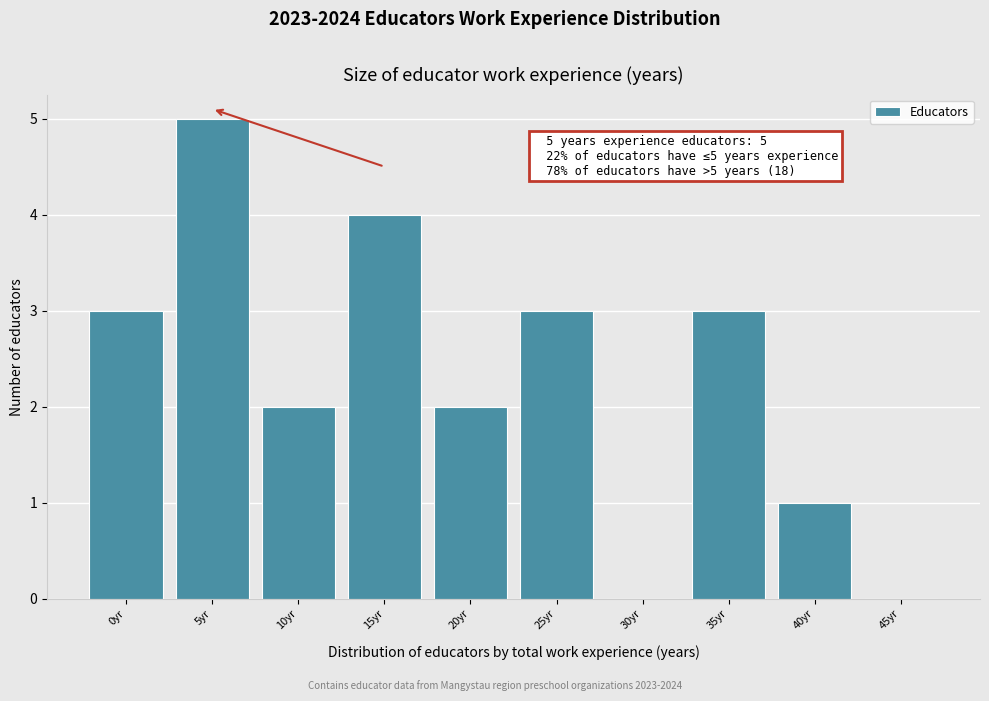

Reading left to right, list all the values displayed in this chart.

0yr=3	5yr=5	10yr=2	15yr=4	20yr=2	25yr=3	30yr=0	35yr=3	40yr=1	45yr=0